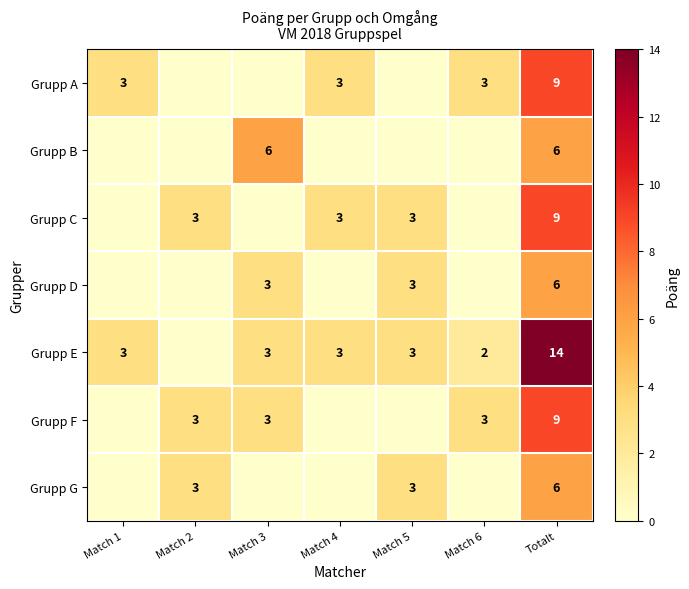

What is the sum of the Grupp E values at Match 3 and Match 4?

6